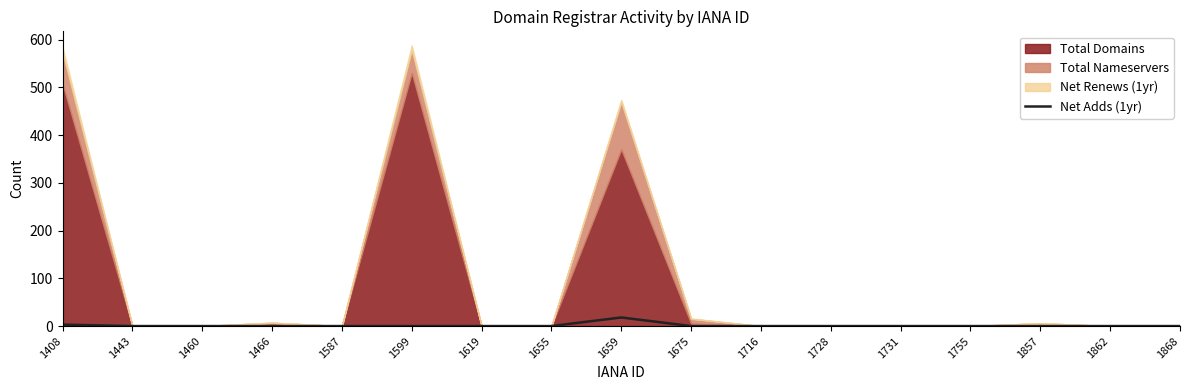

What is the average value?

1